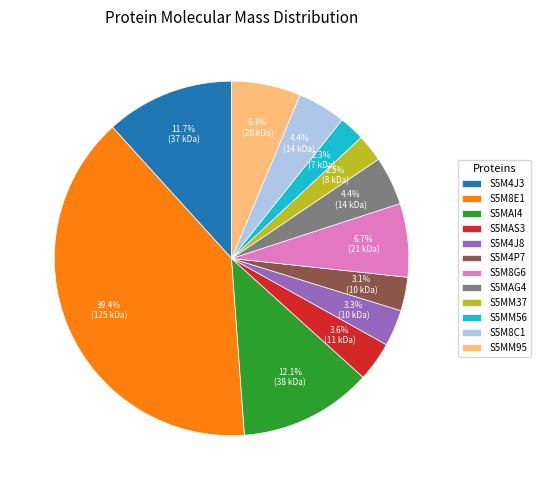

Which has a higher value, S5MM37 or S5M4J8?

S5M4J8